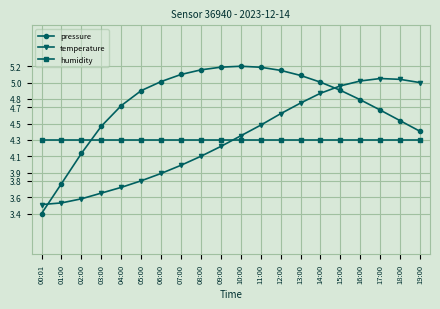

Does the chart display data point markers on the line(s)?

Yes